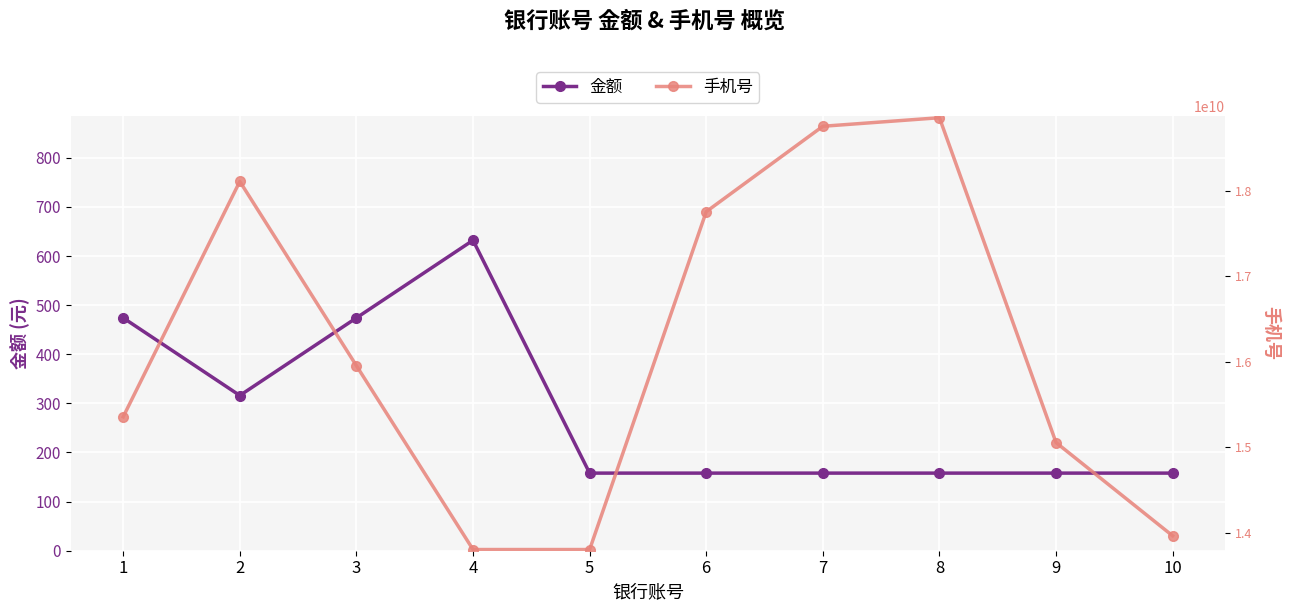

At 10, list the series in order from smallest to largest.

金额, 手机号